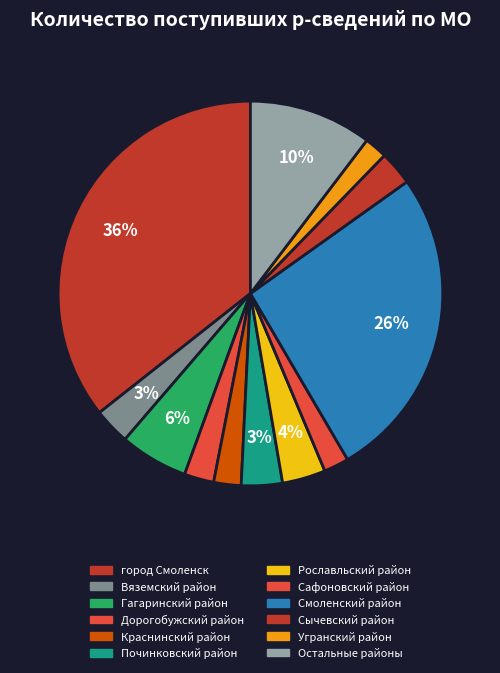

To the nearest percent, what is the difference between the largest and smallest slice percentages?

35%